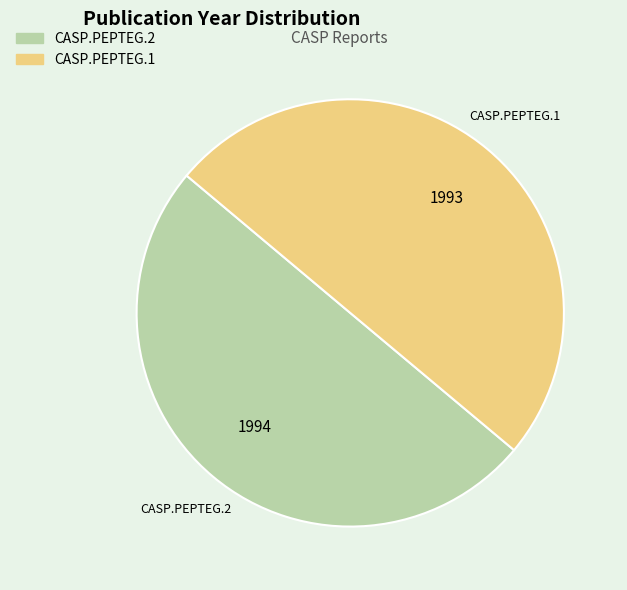

Count the number of slices in the pie.

2